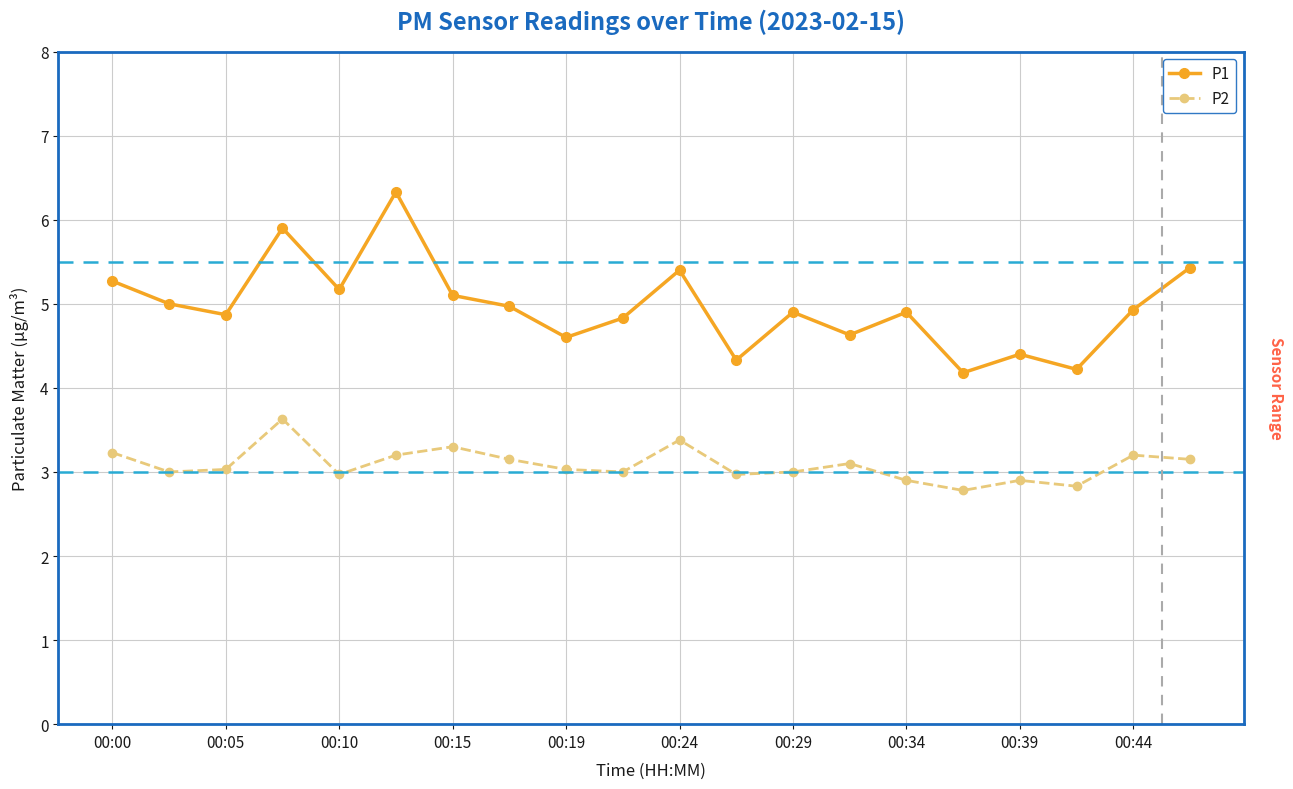

What is the lowest value of the P2 series?

2.8